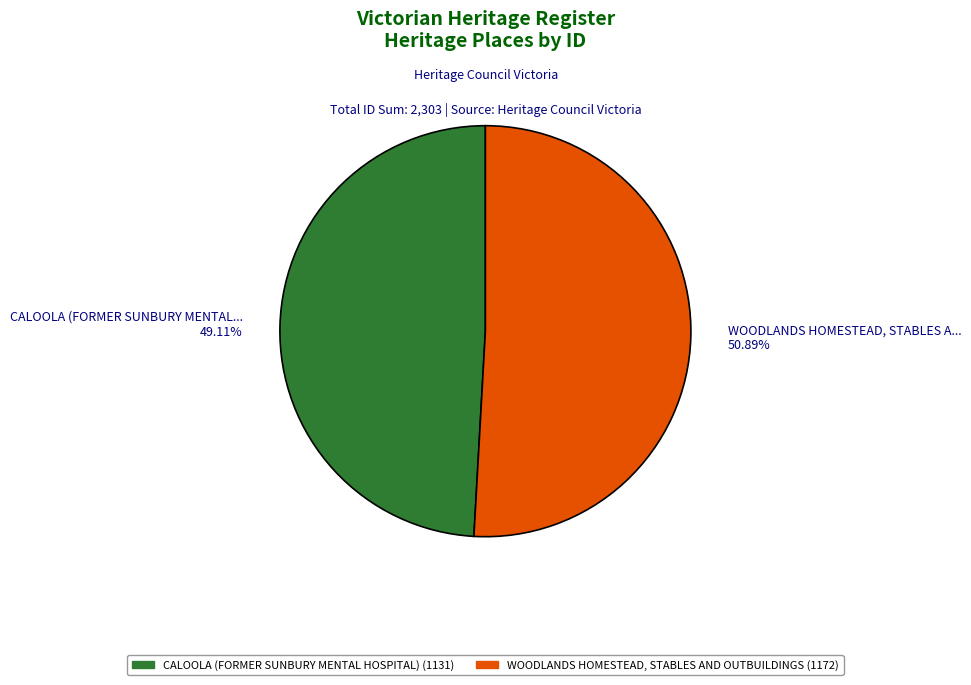

Which category accounts for the majority?

WOODLANDS HOMESTEAD, STABLES AND OUTBUILDINGS